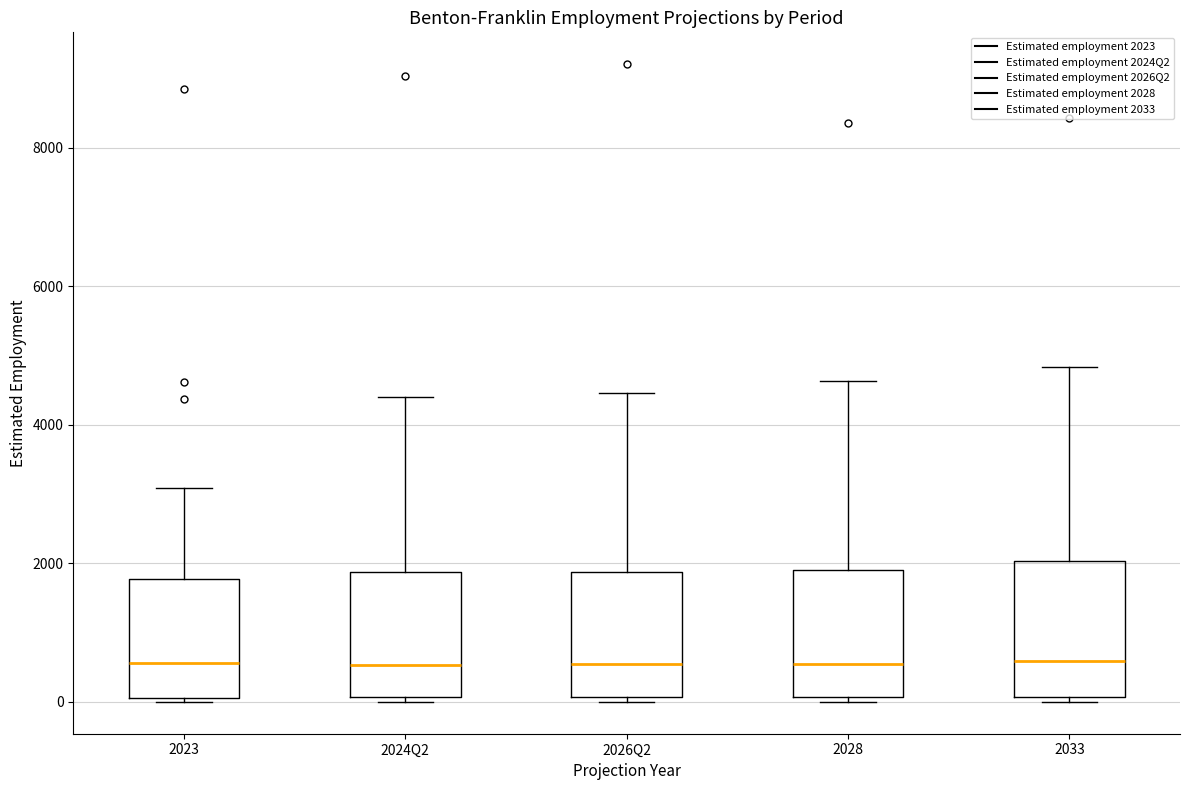

Where is the lower edge of the box for 2023 on the y-axis? The values are not printed on the chart, so give them approximately, as read against the axis.

0